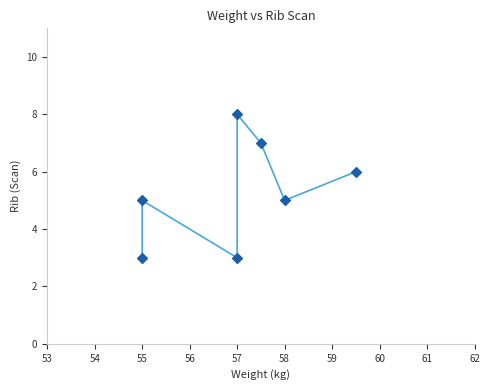

What is the range of Y values (max minus min)?

5